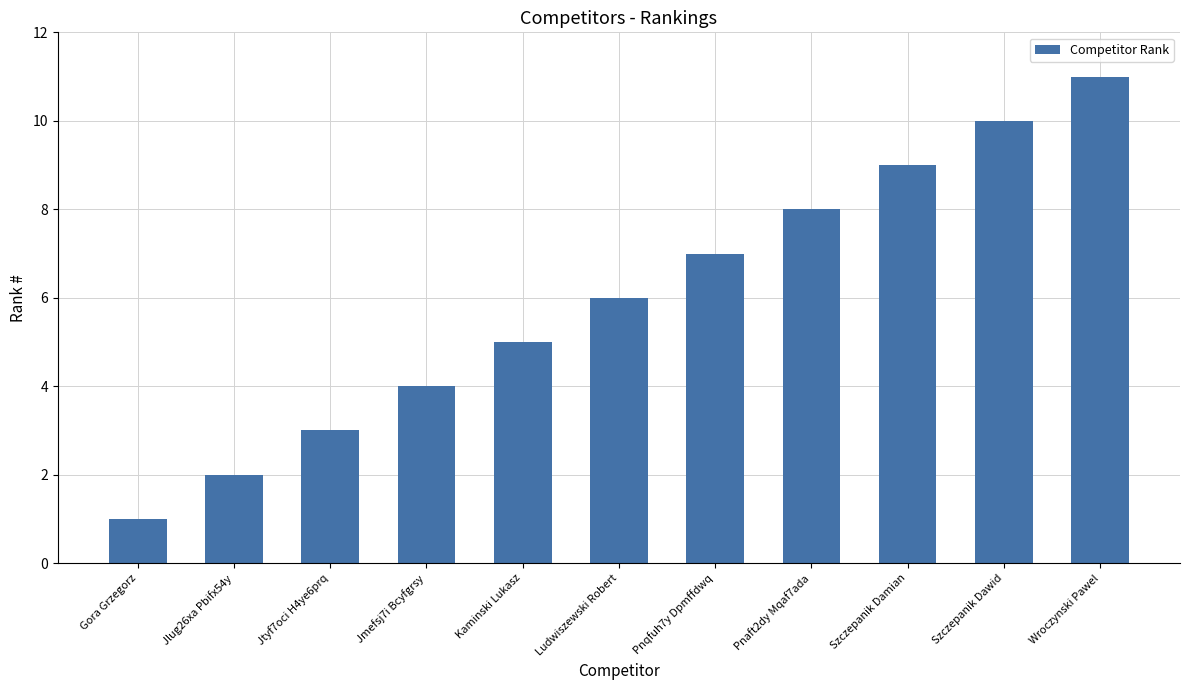

What is the minimum value shown in the chart?

1